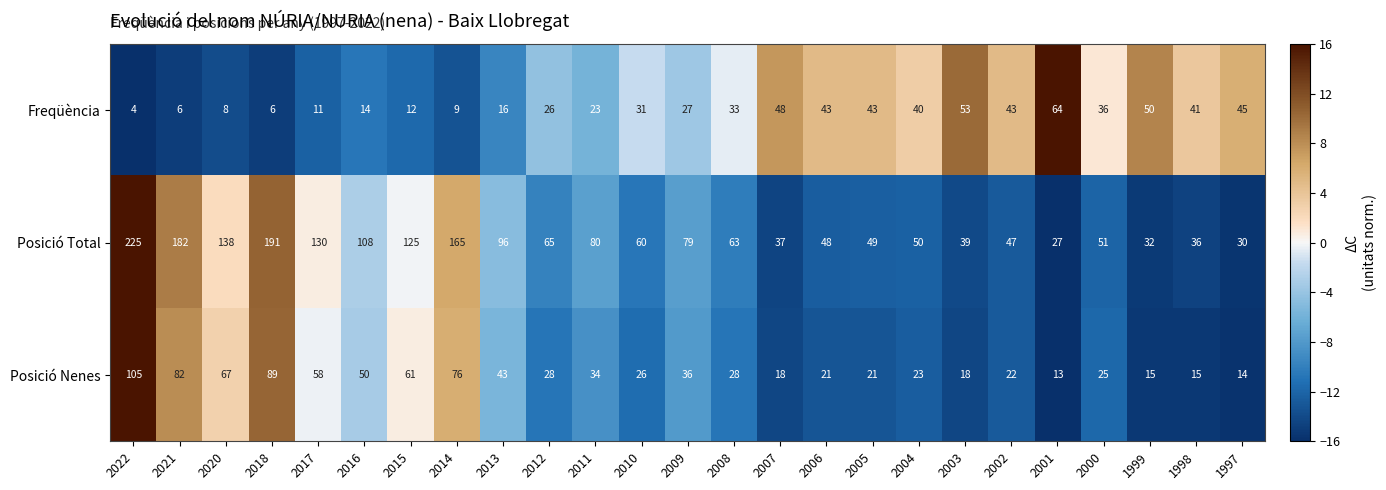

What is the maximum value shown in the chart?

225